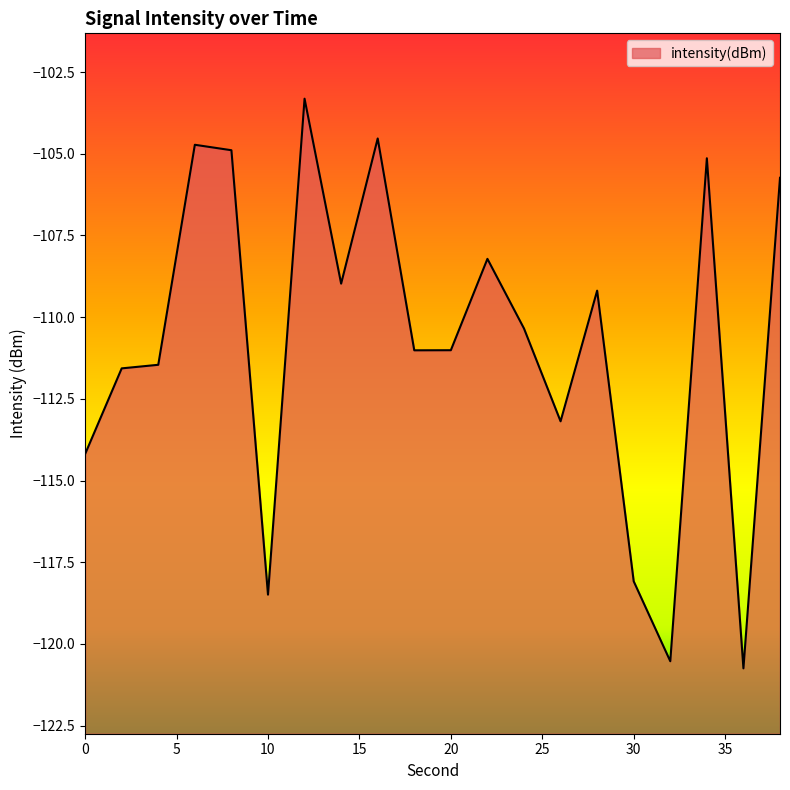

True or false: there are more than 1 points higher than both neighbors.

True